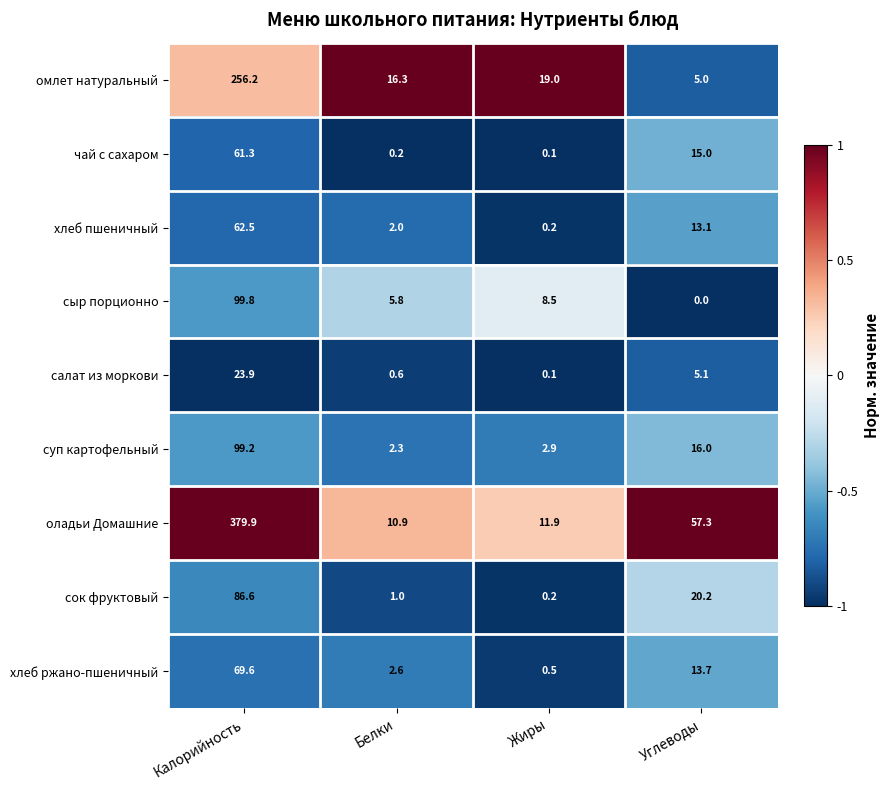

At which category is the sum across all series the highest?

Калорийность